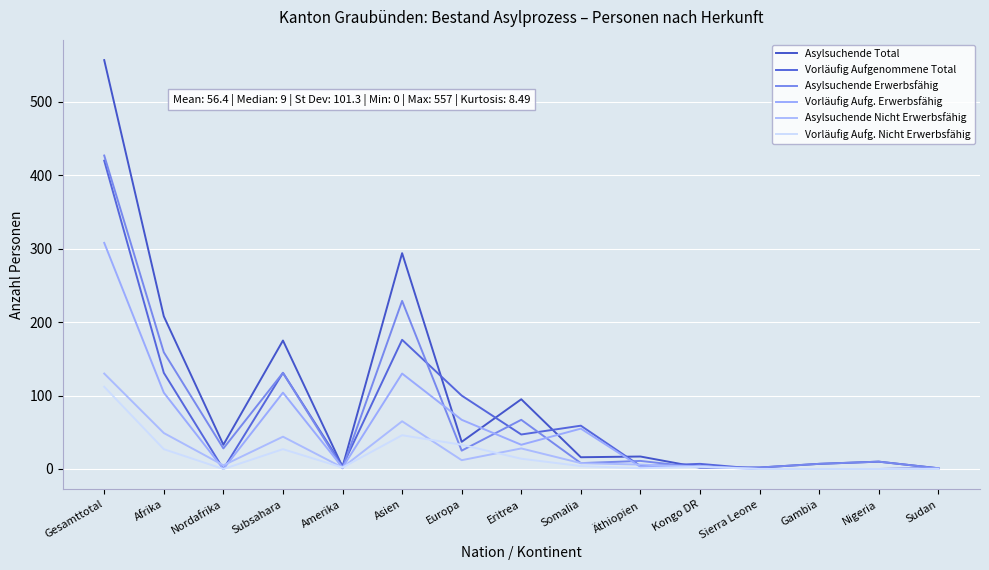

Is the value of Asylsuchende Total at Eritrea greater than the value of Vorläufig Aufg. Nicht Erwerbsfähig at Europa?

Yes